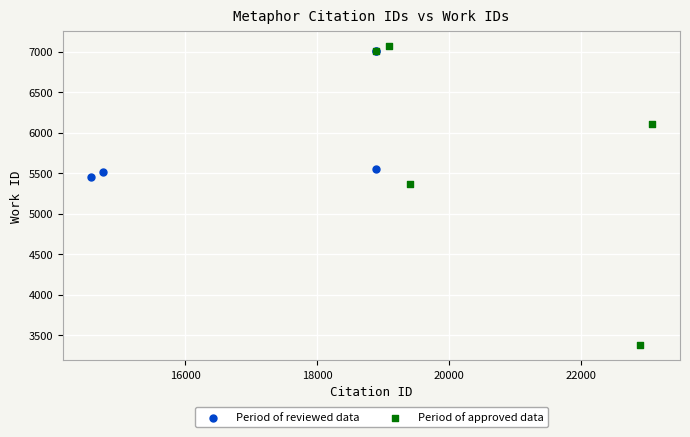

Which series contains the lowest Y value?

Period of approved data